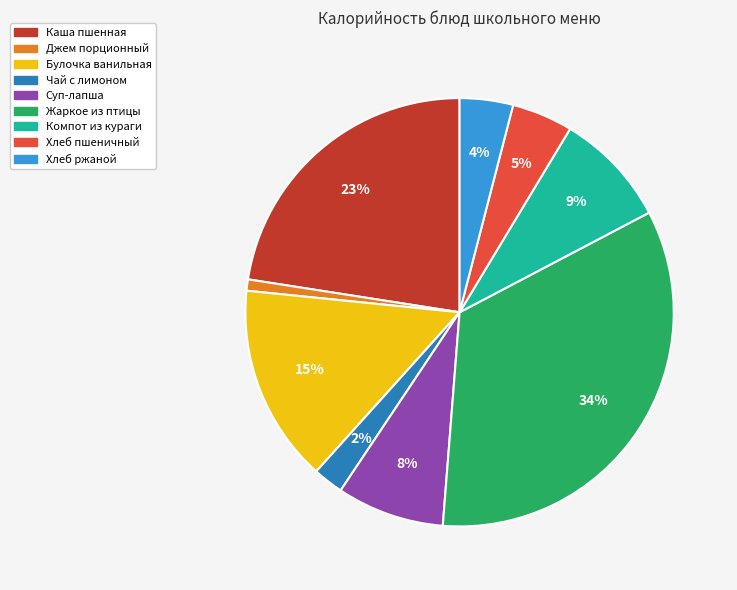

Rank the categories by value from highest to lowest.

Жаркое из птицы, Каша пшенная, Булочка ванильная, Компот из кураги, Суп-лапша, Хлеб пшеничный, Хлеб ржаной, Чай с лимоном, Джем порционный